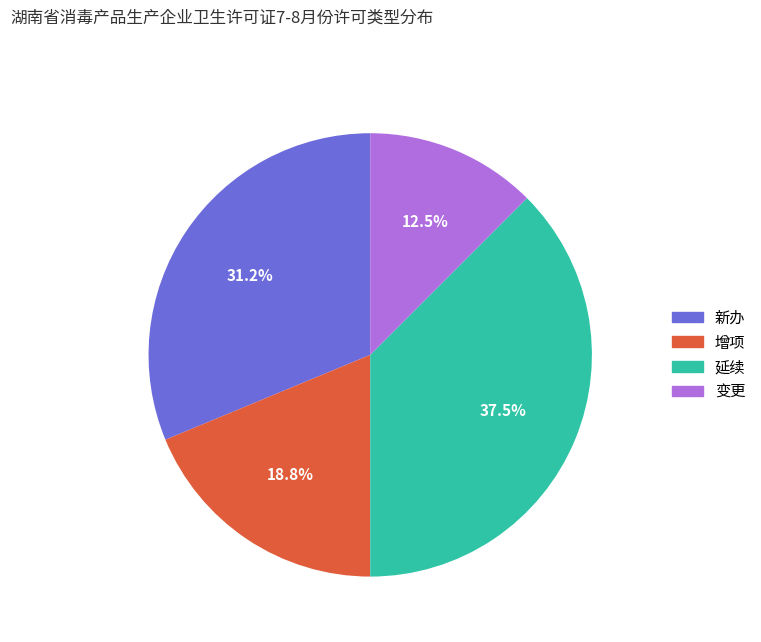

How many segments does this pie chart have?

4